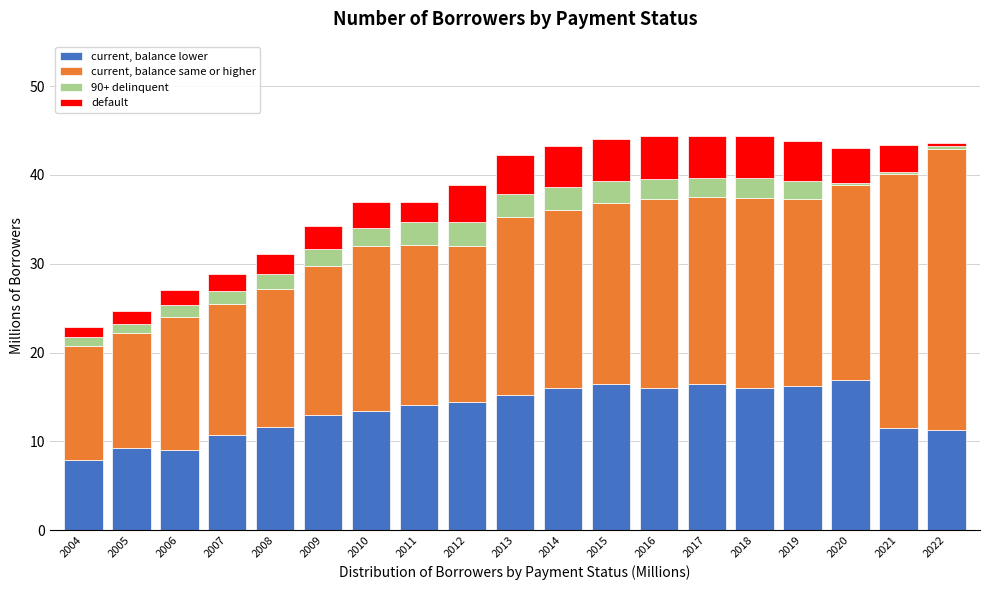

True or false: current, balance lower has a value of 10.2 at 2018.

False